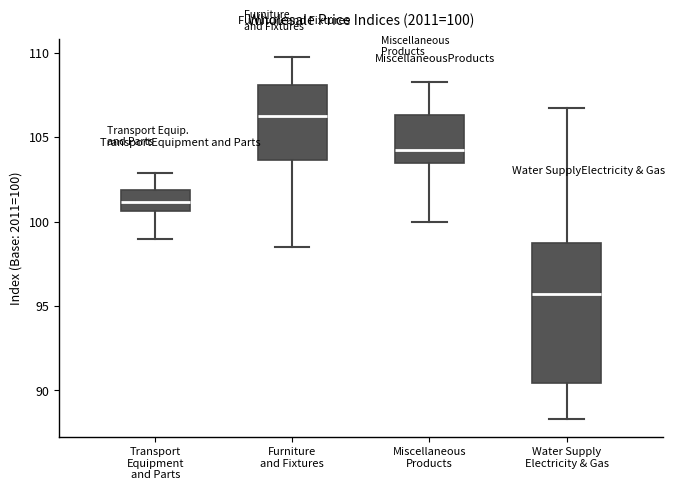

Comparing the boxes themselves (not the whiskers), which one is the tallest?

Water Supply Electricity & Gas